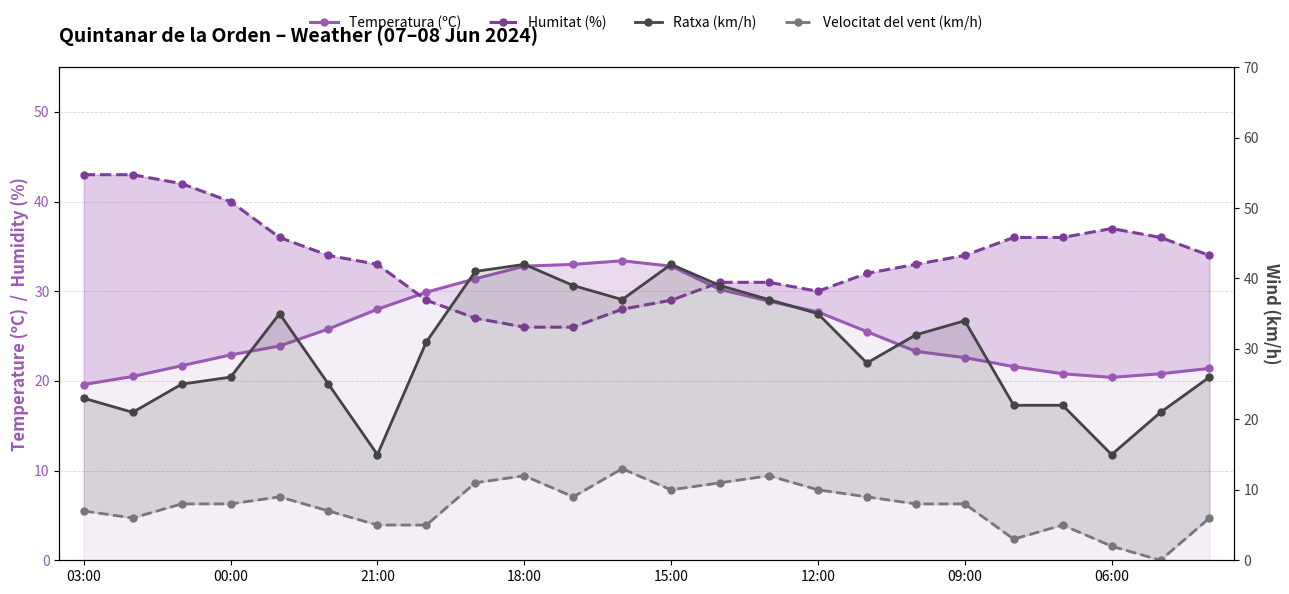

The Humitat (%) series shows 56.5 at 15:00. True or false?

False